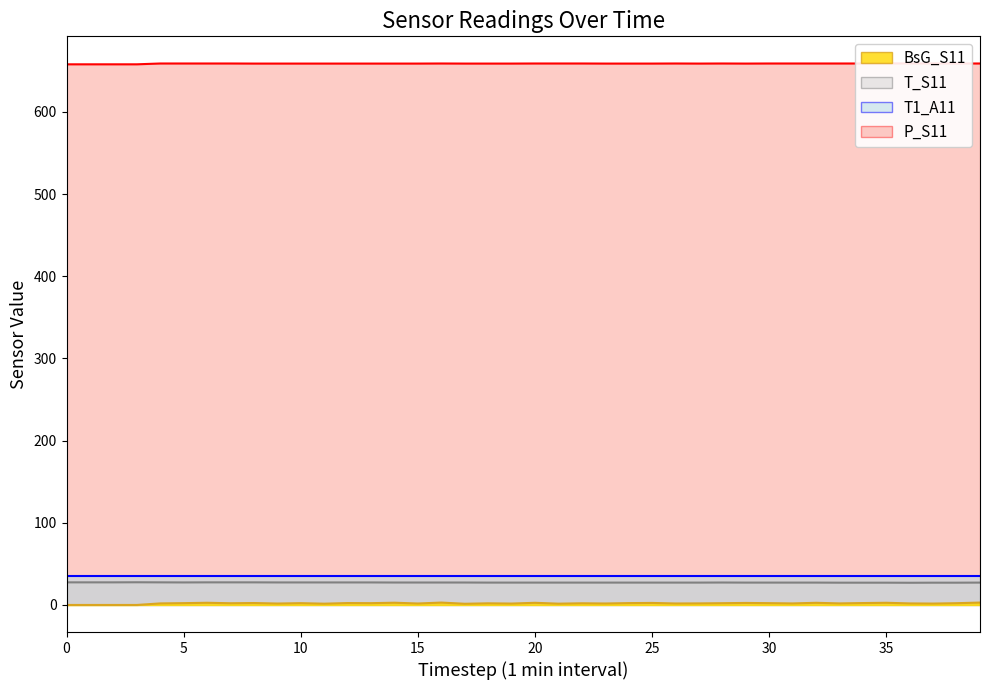

Which series has the largest total across all categories?

P_S11